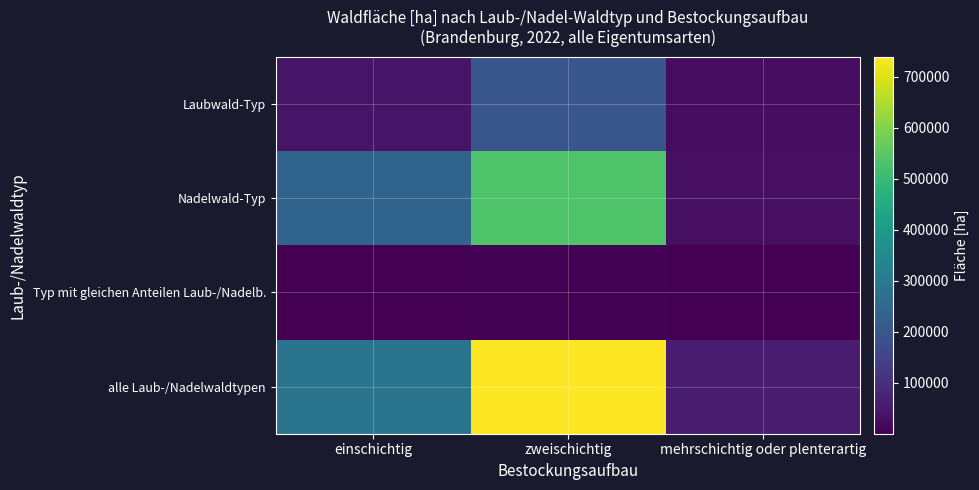

What is the total value across all series at einschichtig?

567181.0